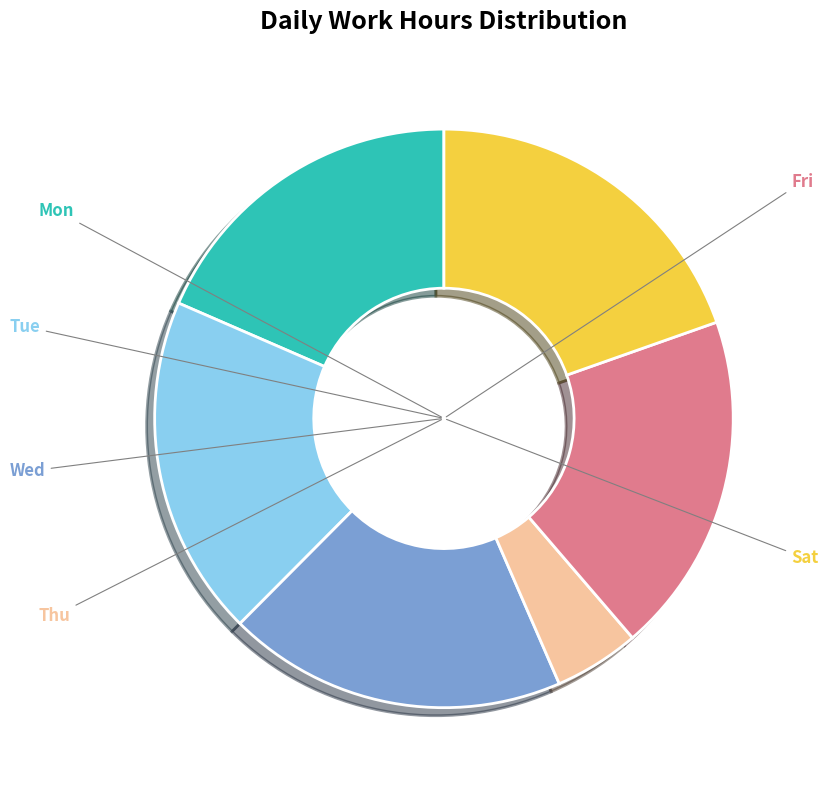

To the nearest percent, what is the difference between the largest and smallest slice percentages?

15%